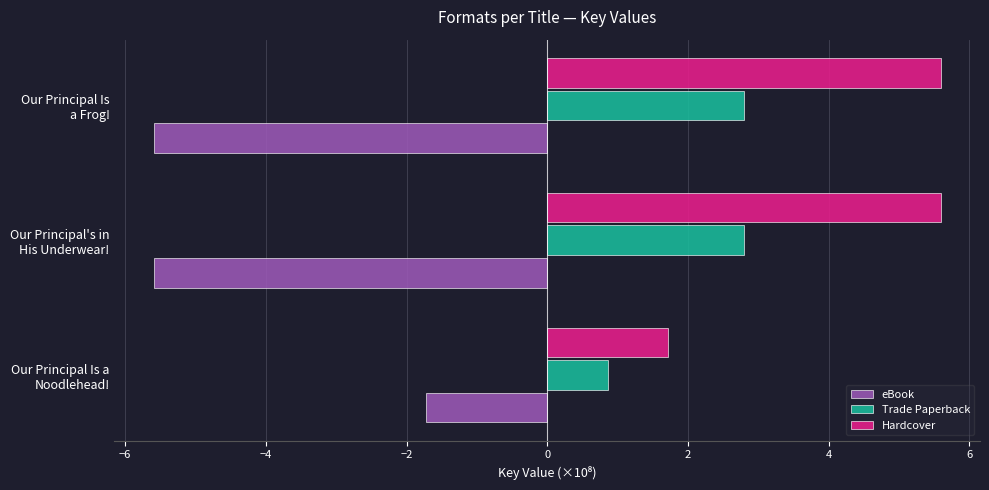

Where is Hardcover nearest to the value 3?

Our Principal Is a
Noodlehead!